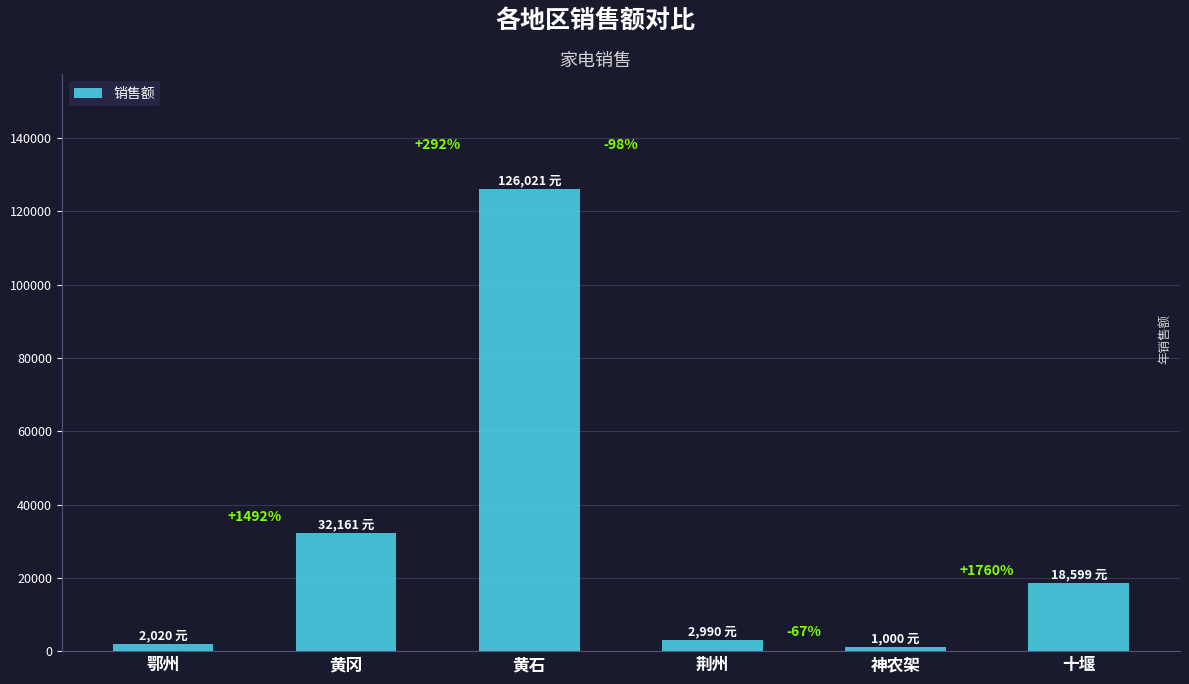

Where is the data nearest to the value 63510?

黄冈